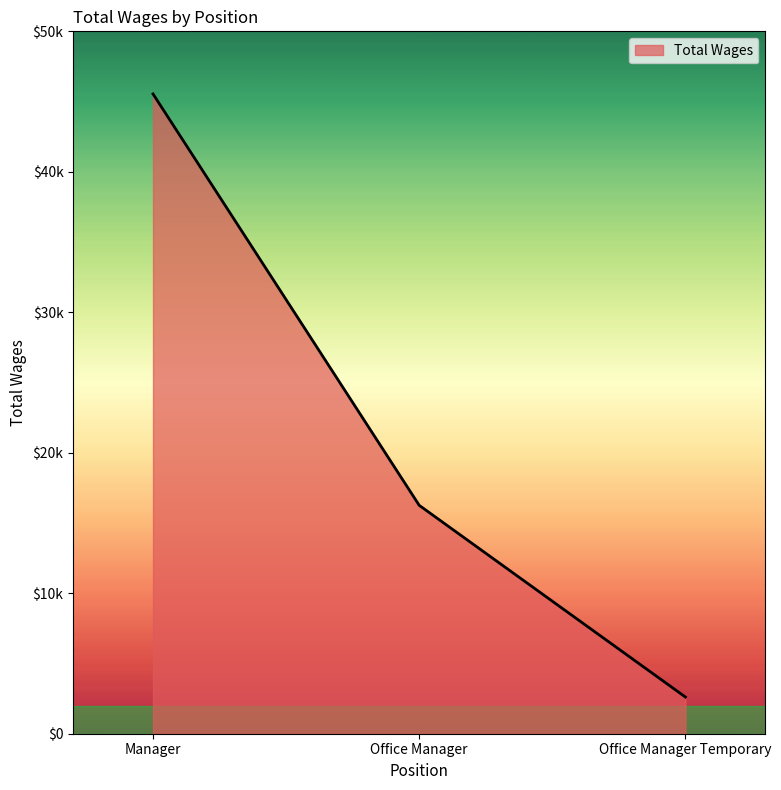

What is the difference between the values at Office Manager and Manager?

29285